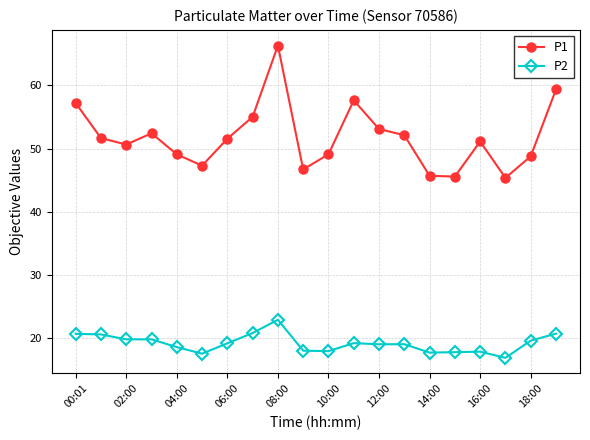

True or false: P2 has more than 0 interior local peaks.

True